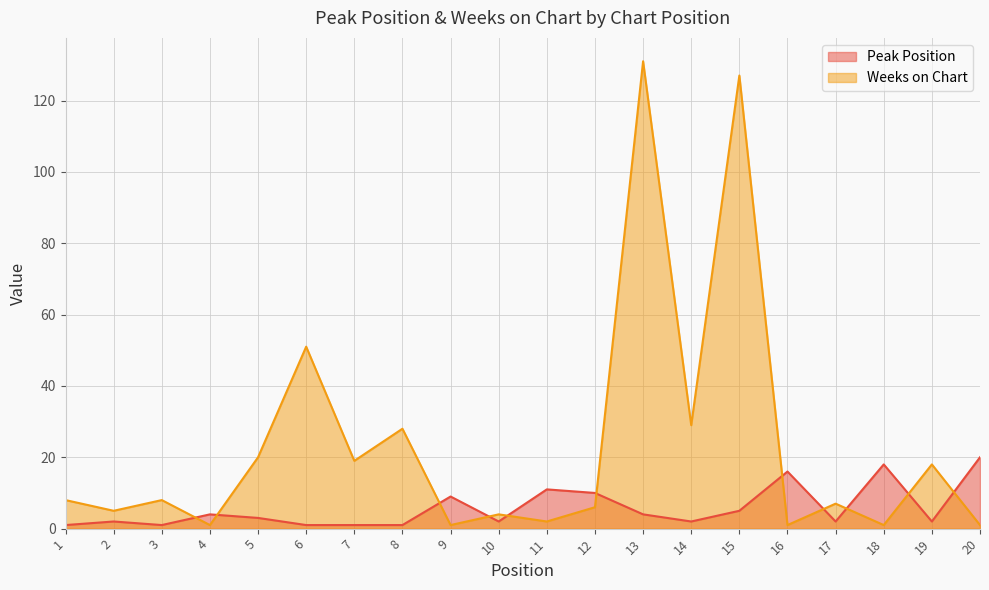

True or false: Peak Position has more than 2 points higher than both neighbors.

True